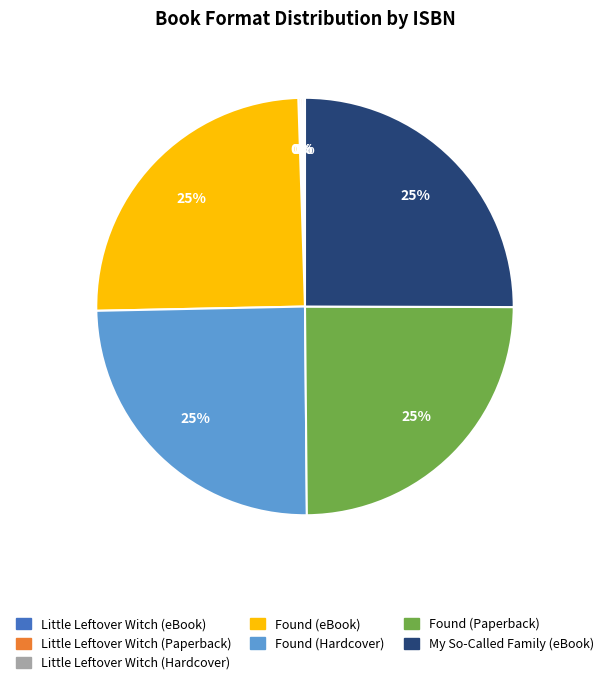

To the nearest percent, what percentage of the pie is My So-Called Family (eBook)?

25%